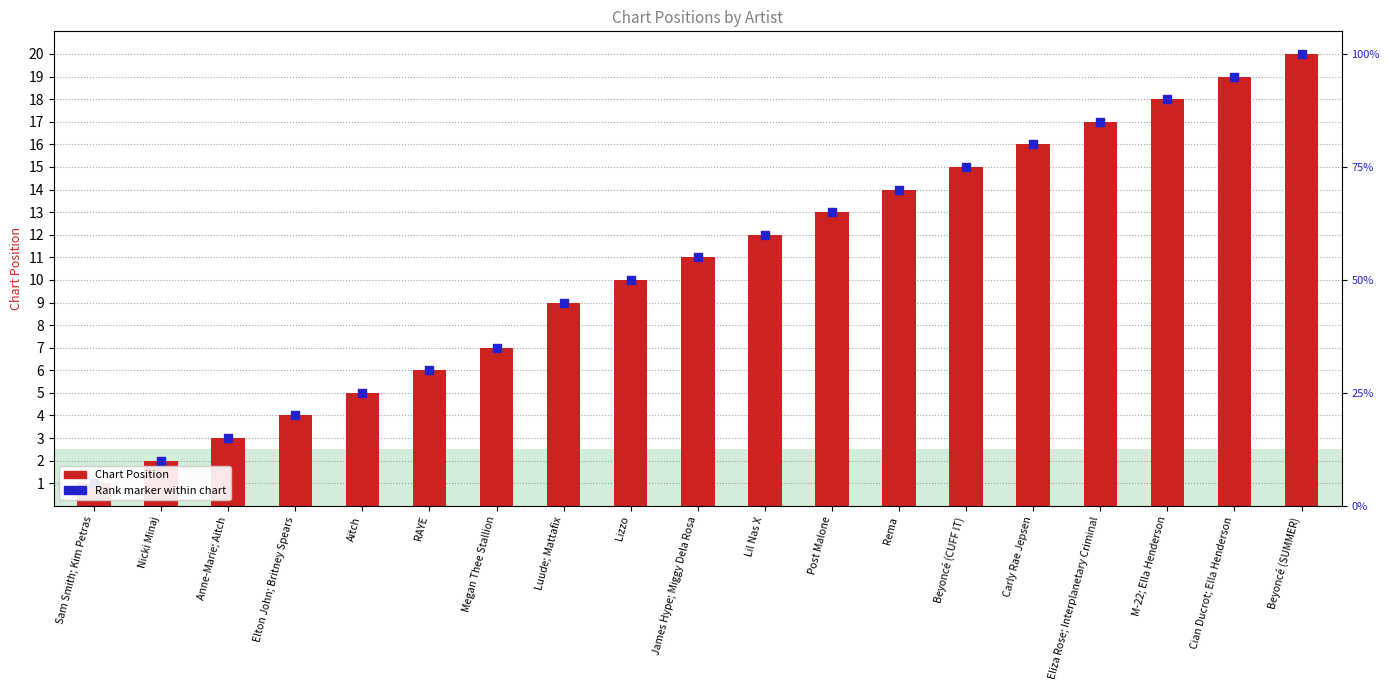

Which series reaches the maximum Y coordinate?

Chart Position